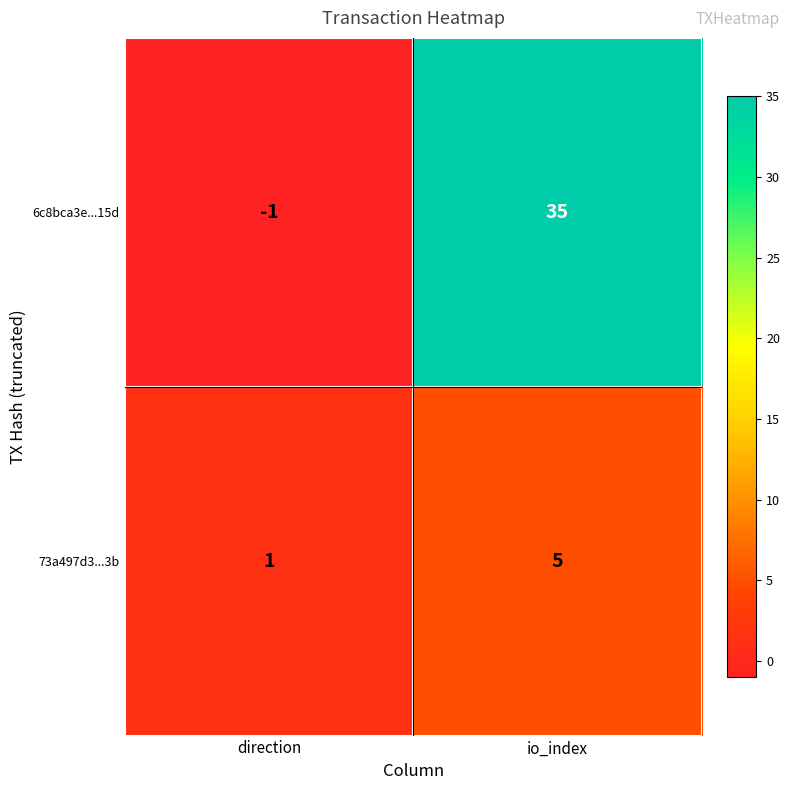

What is the sum of all 73a497d3...3b values?

6